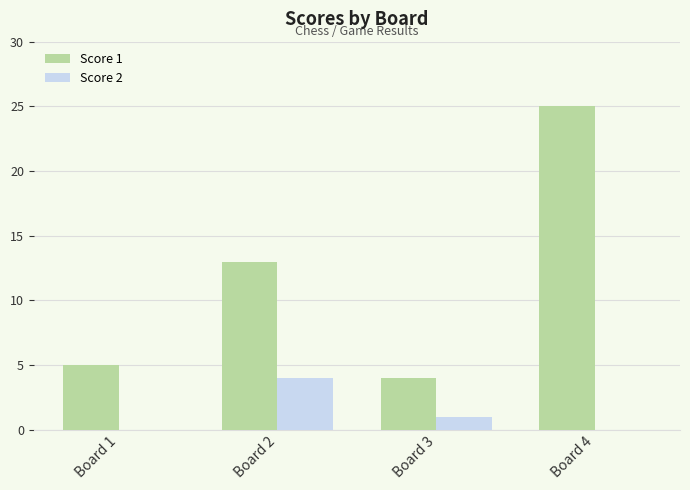

Are the bars horizontal?

No